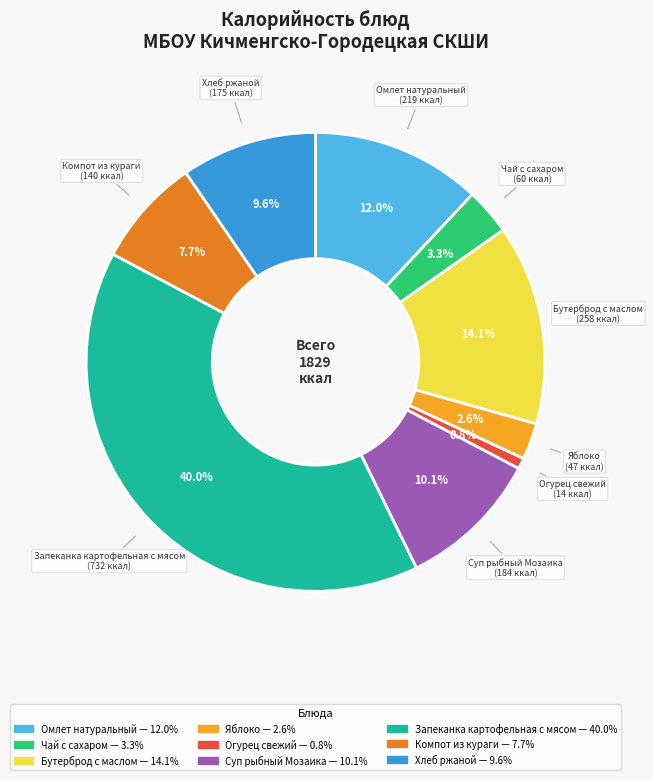

How many slices are in this pie chart?

9